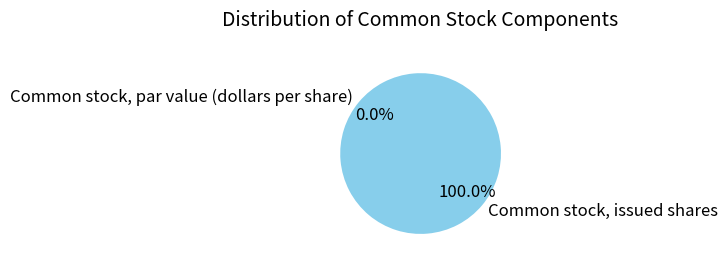

How much of the chart is everything except Common stock, par value (dollars per share)?

100.0%